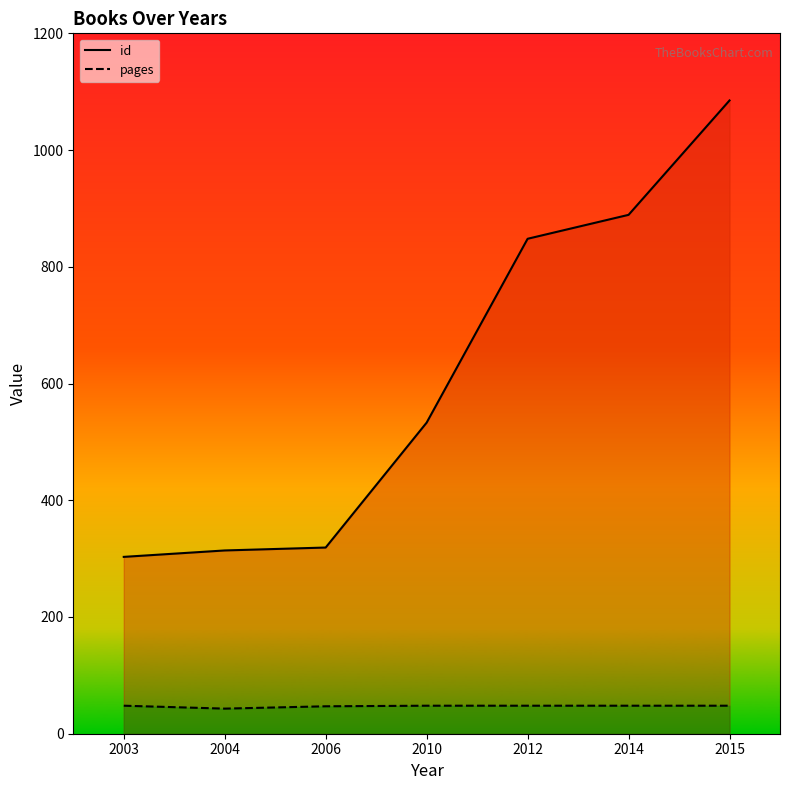

Is it true that id equals 889 at 2014?

True